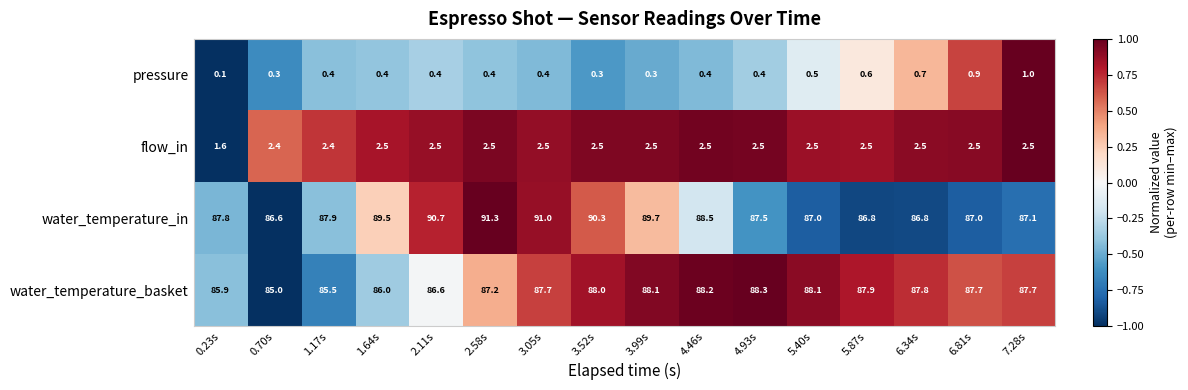

At which label is water_temperature_in closest to 88?

1.17s